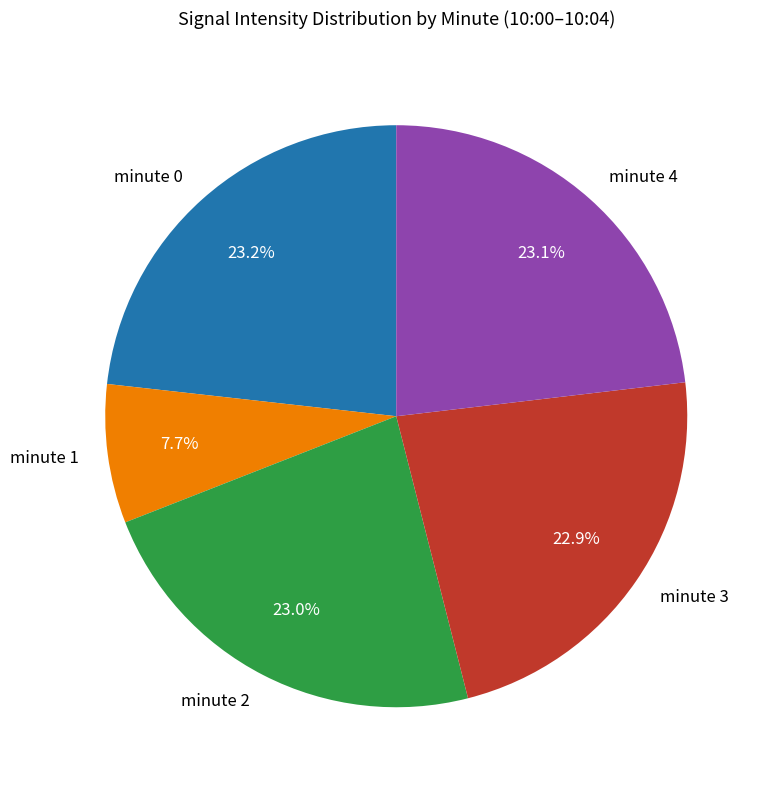

What is the smallest slice in the pie chart?

minute 1